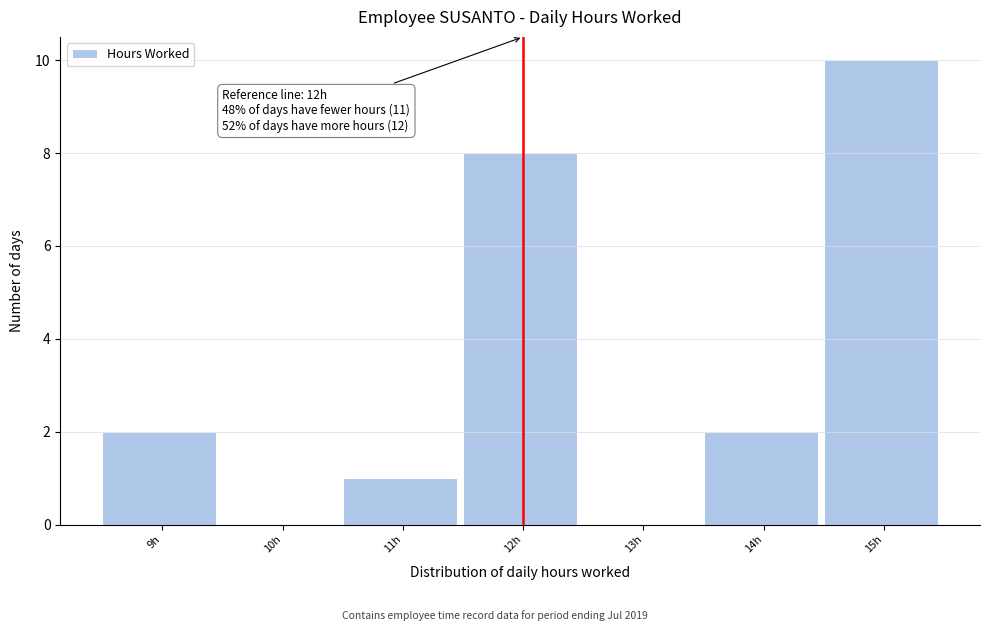

Over which range of the x-axis is the bar tallest?

14.5 to 15.5